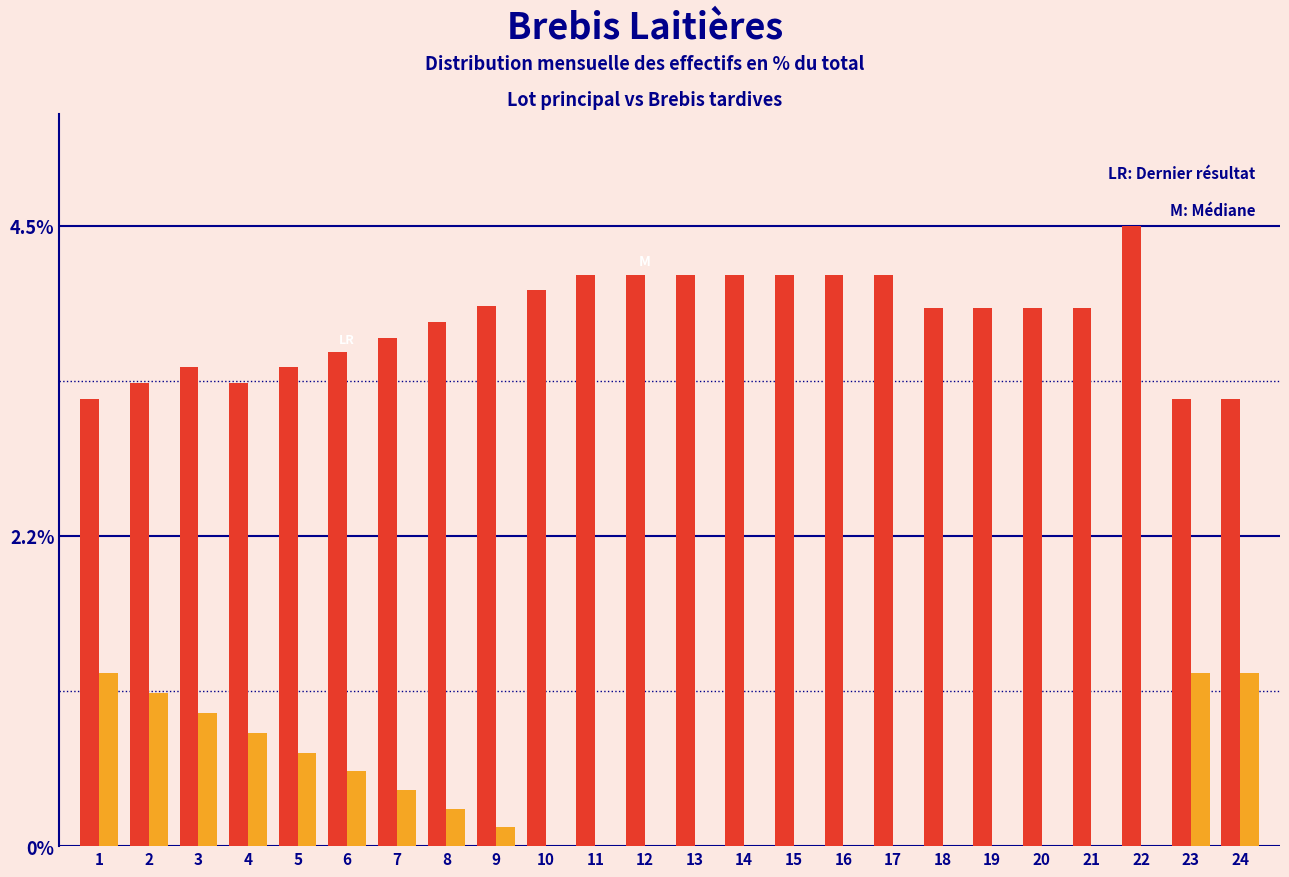

At which category does the chart reach its peak across all series?

22